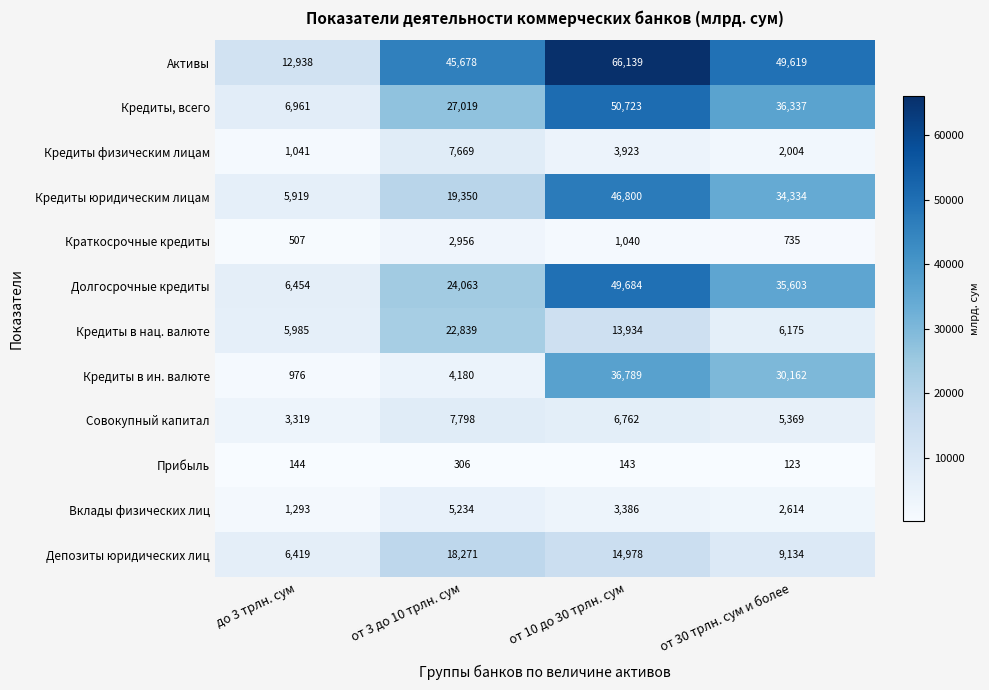

Which category has the highest value across all series?

от 10 до 30 трлн. сум